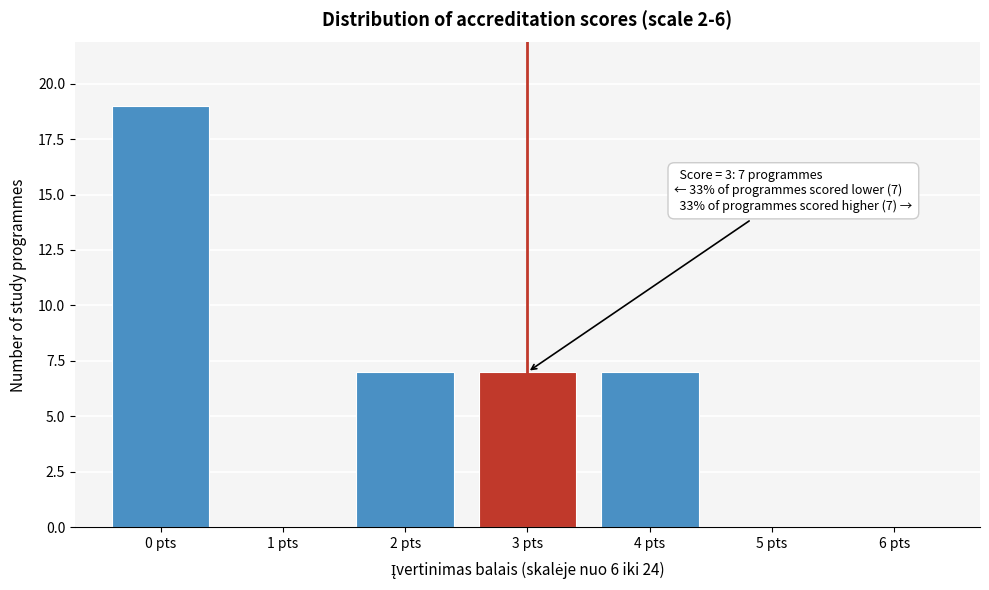

Over which range of the x-axis is the bar tallest?

-0.5 to 0.5